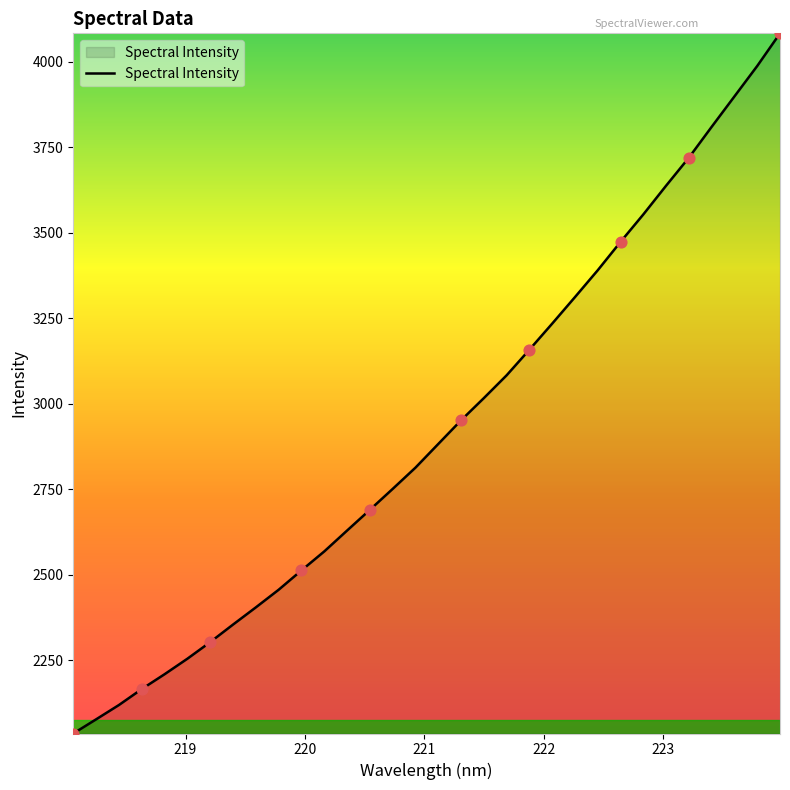

What is the minimum value shown in the chart?

2035.3